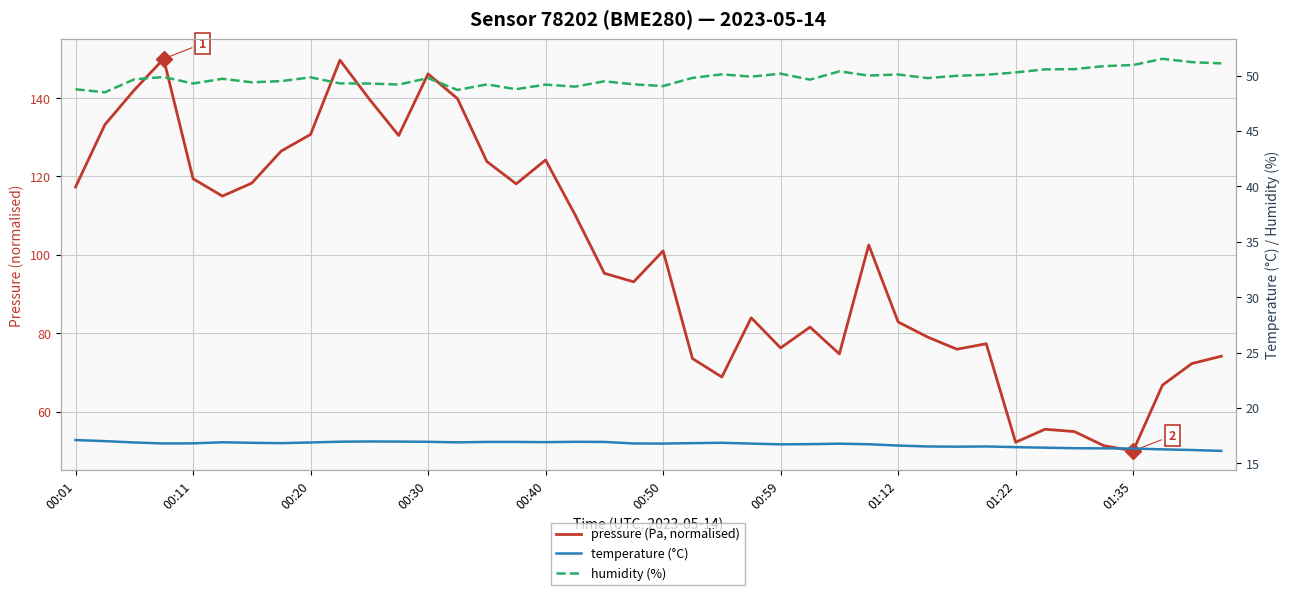

What is the maximum value for pressure (Pa, normalised)?

150.0